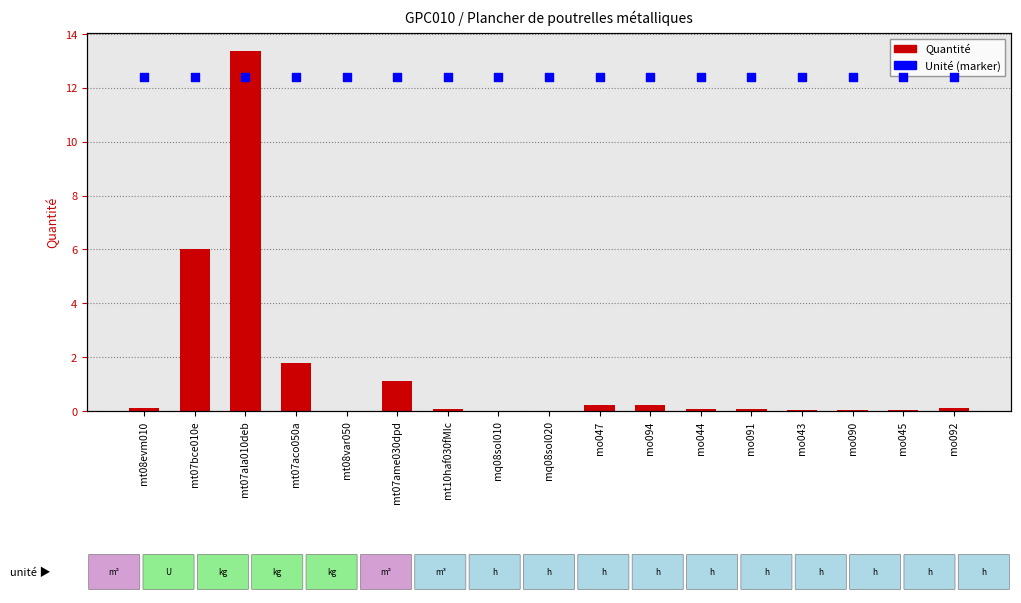

Is the value of Unité at mq08sol010 greater than the value of Quantité at mo094?

Yes